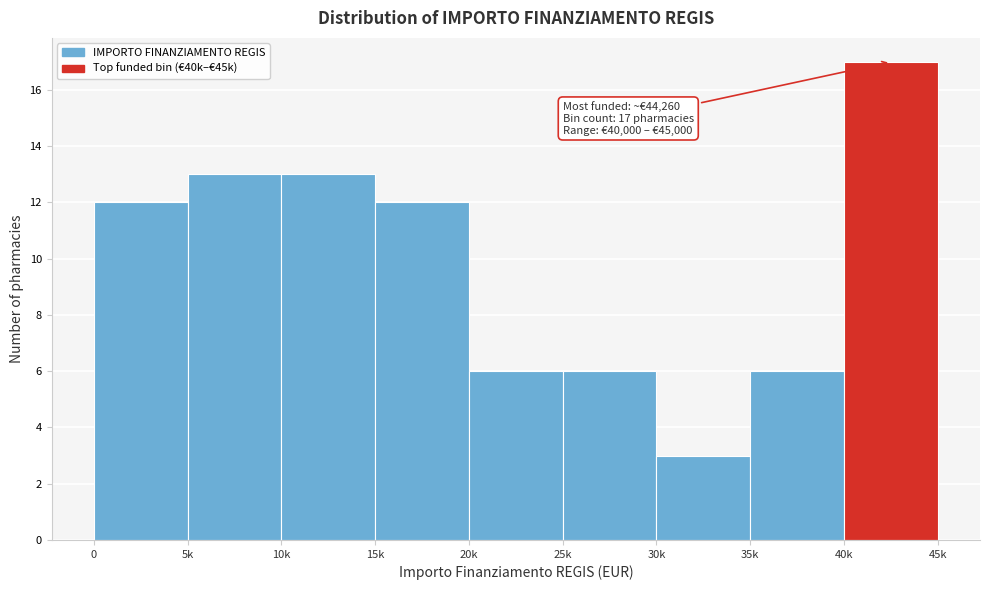

Reading left to right, list all the values displayed in this chart.

12	13	13	12	6	6	3	6	17